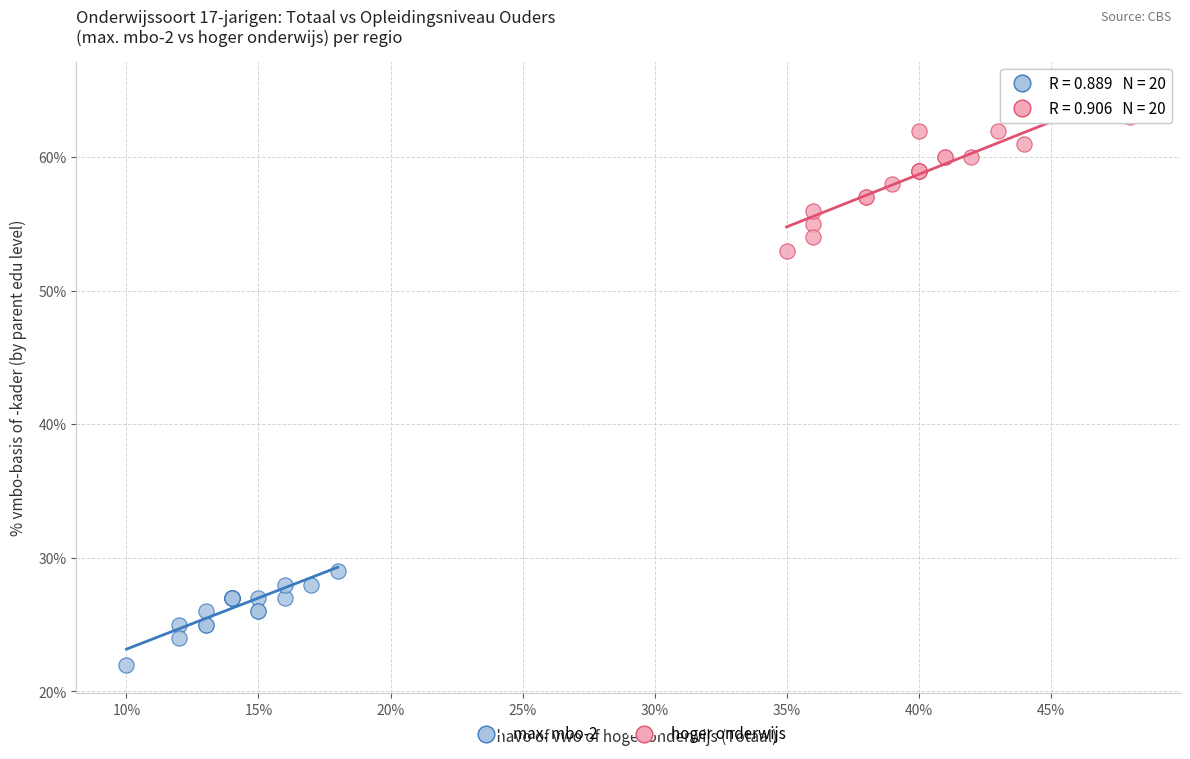

Which series contains the highest Y value?

hoger onderwijs